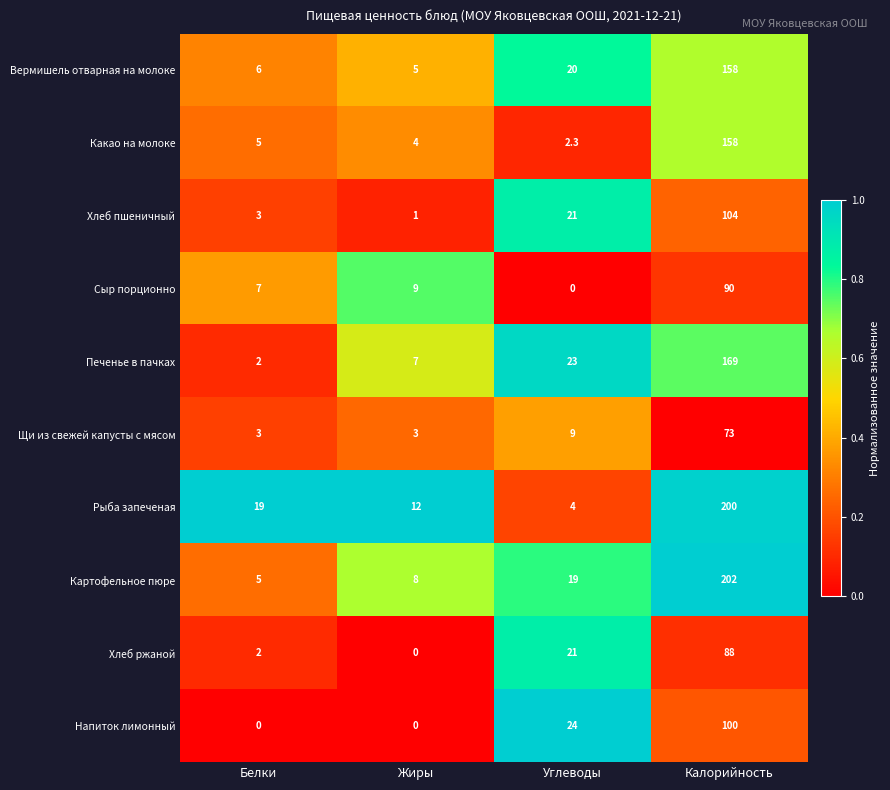

What is the difference between the Картофельное пюре values at Белки and Углеводы?

14.0